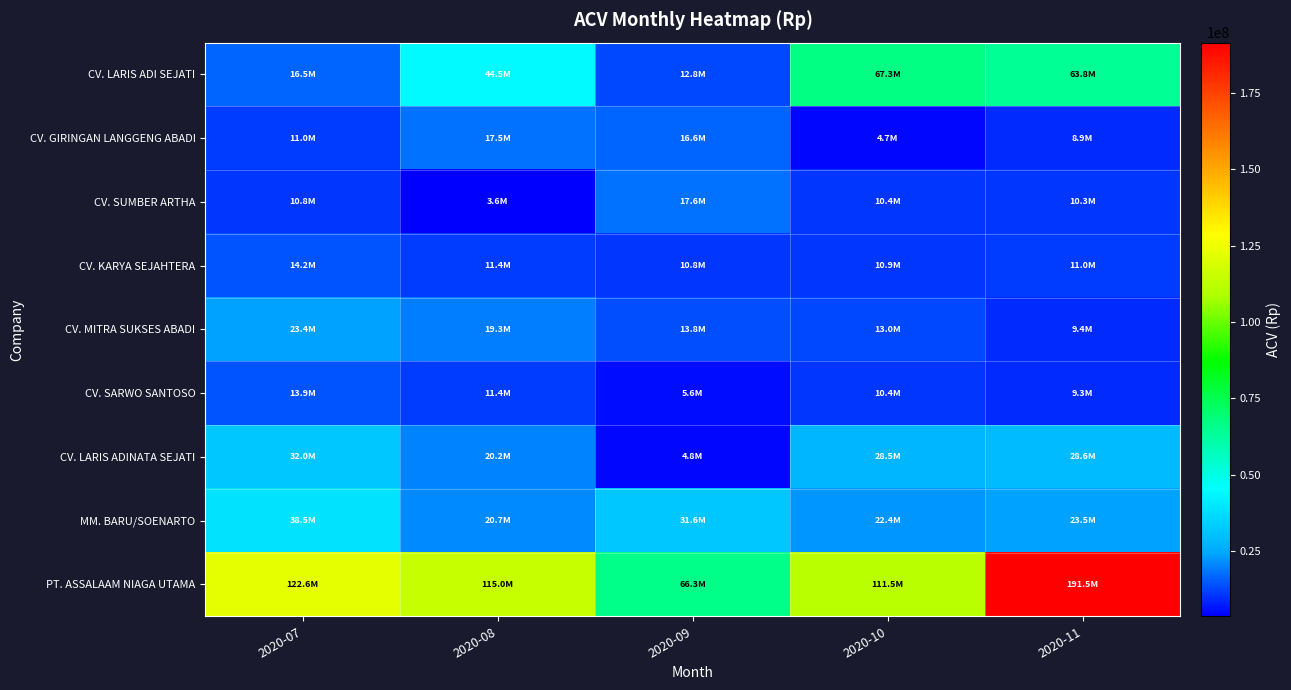

At 2020-10, list the series in order from largest to smallest.

PT. ASSALAAM NIAGA UTAMA, CV. LARIS ADI SEJATI, CV. LARIS ADINATA SEJATI, MM. BARU/SOENARTO, CV. MITRA SUKSES ABADI, CV. KARYA SEJAHTERA, CV. SARWO SANTOSO, CV. SUMBER ARTHA, CV. GIRINGAN LANGGENG ABADI